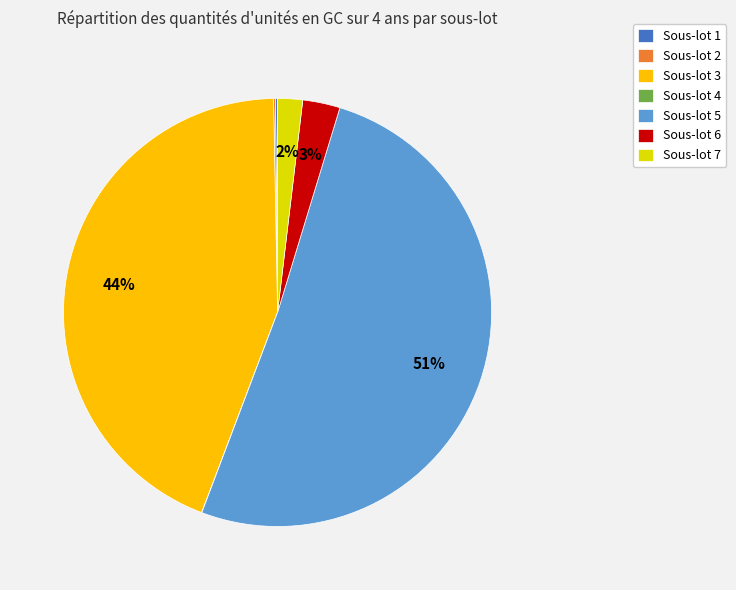

To the nearest percent, what percentage of the pie is Sous-lot 5?

51%